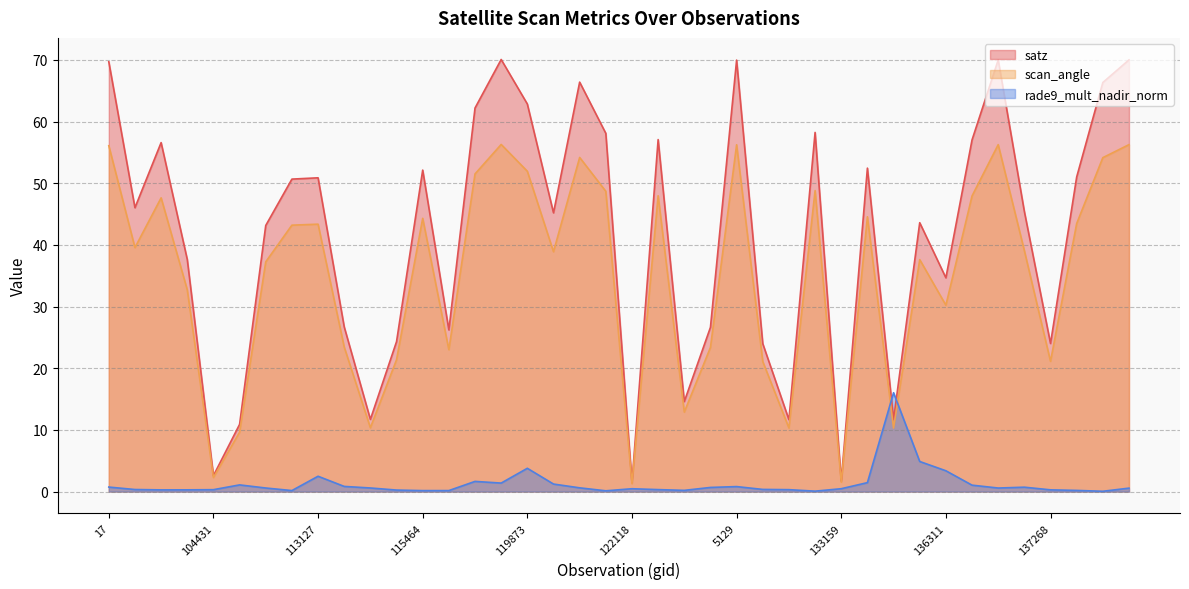

True or false: satz and scan_angle cross at least once.

False